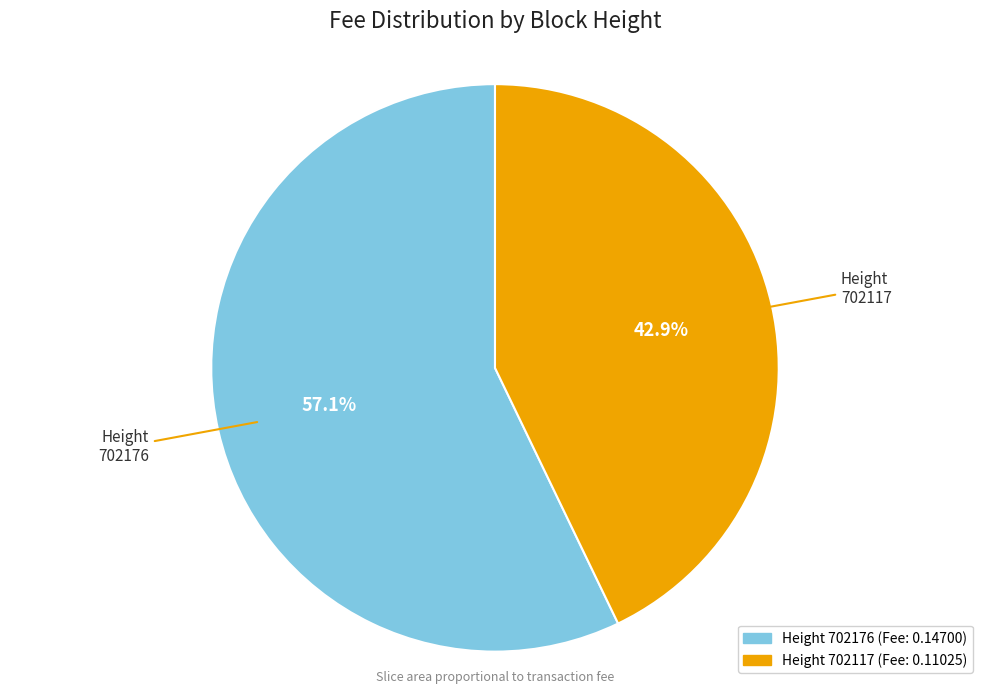

Does any single category account for the majority?

Yes